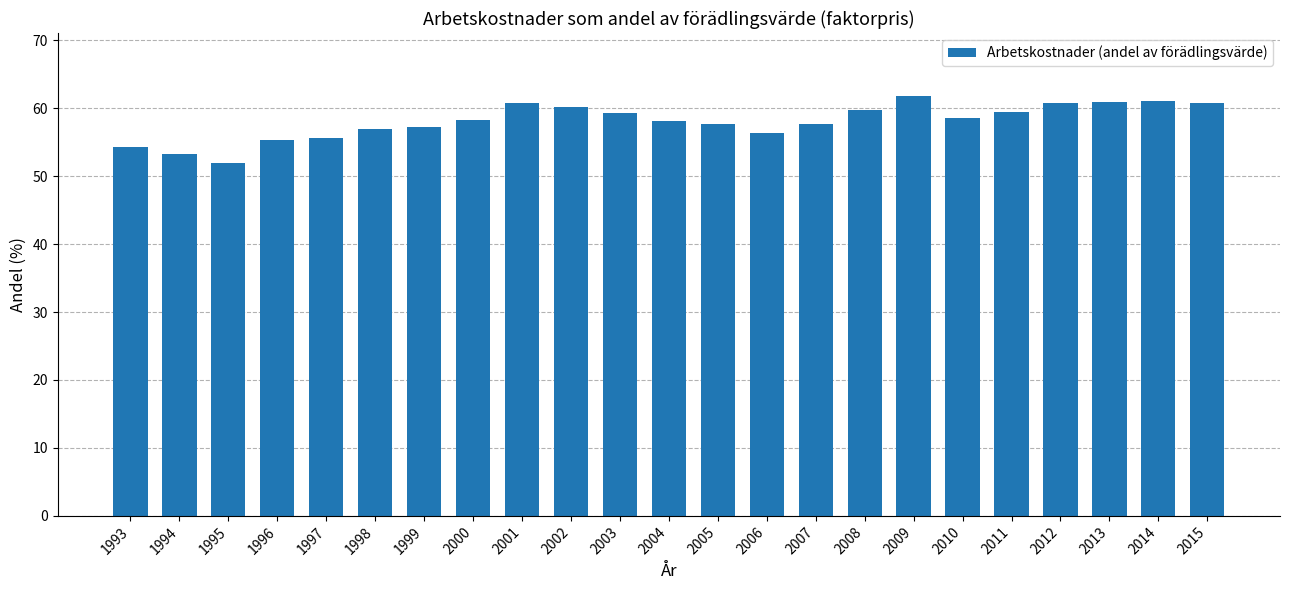

What is the change in value from 1997 to 2003?

+3.7